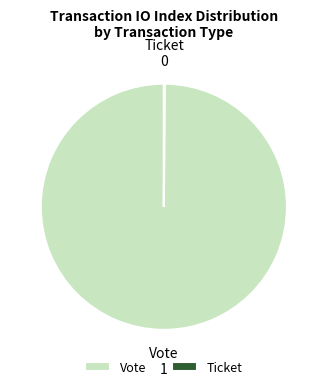

Is it true that Vote is 100% of the pie?

True